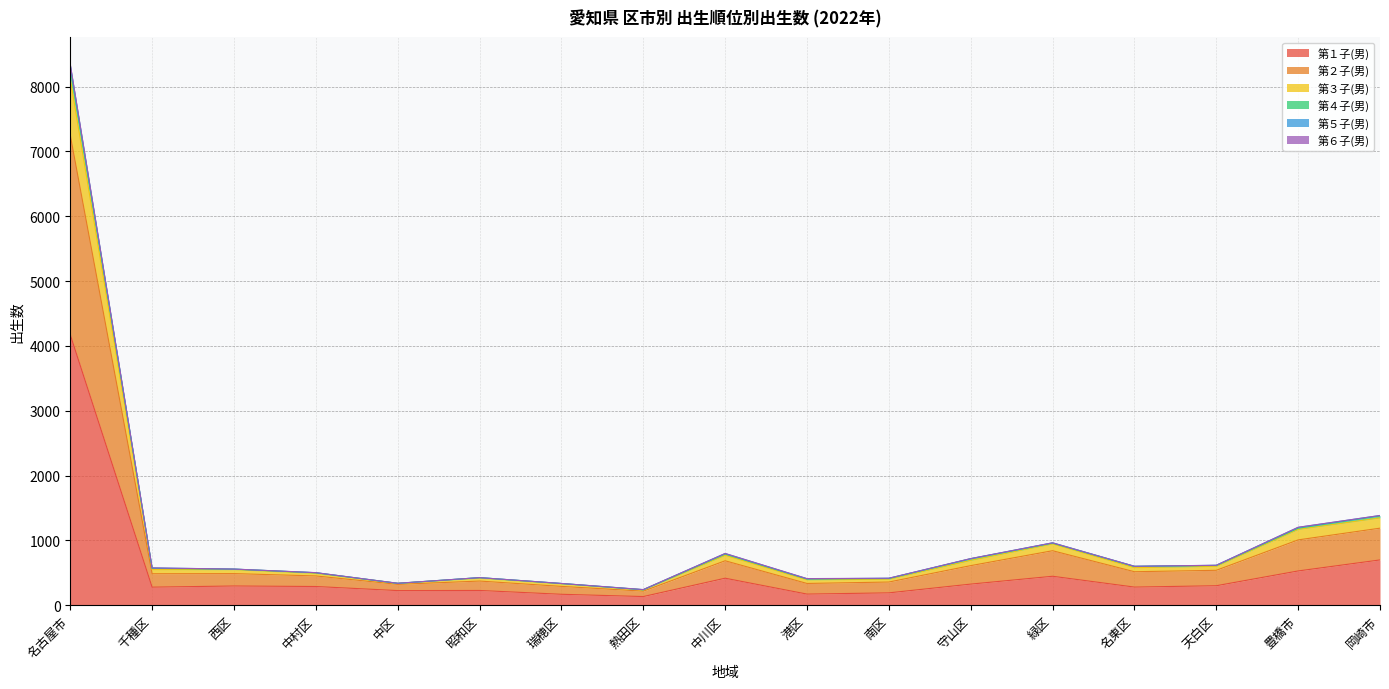

True or false: 第４子(男) and 第１子(男) intersect in this chart.

False